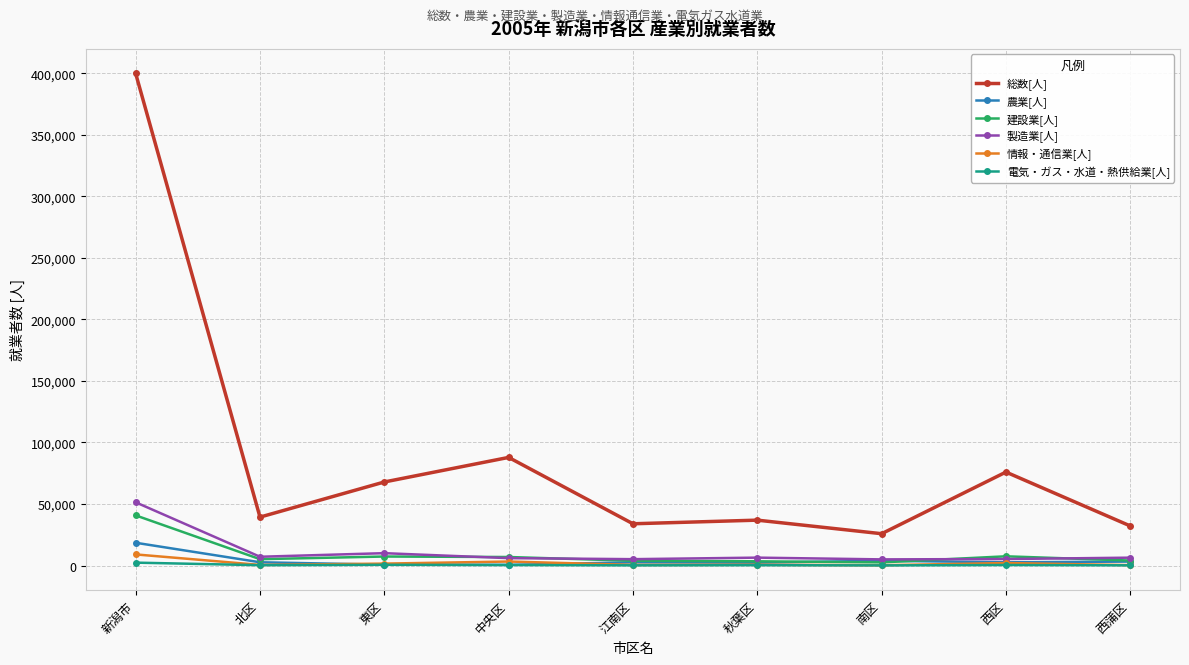

True or false: 製造業[人] and 電気・ガス・水道・熱供給業[人] cross at least once.

False